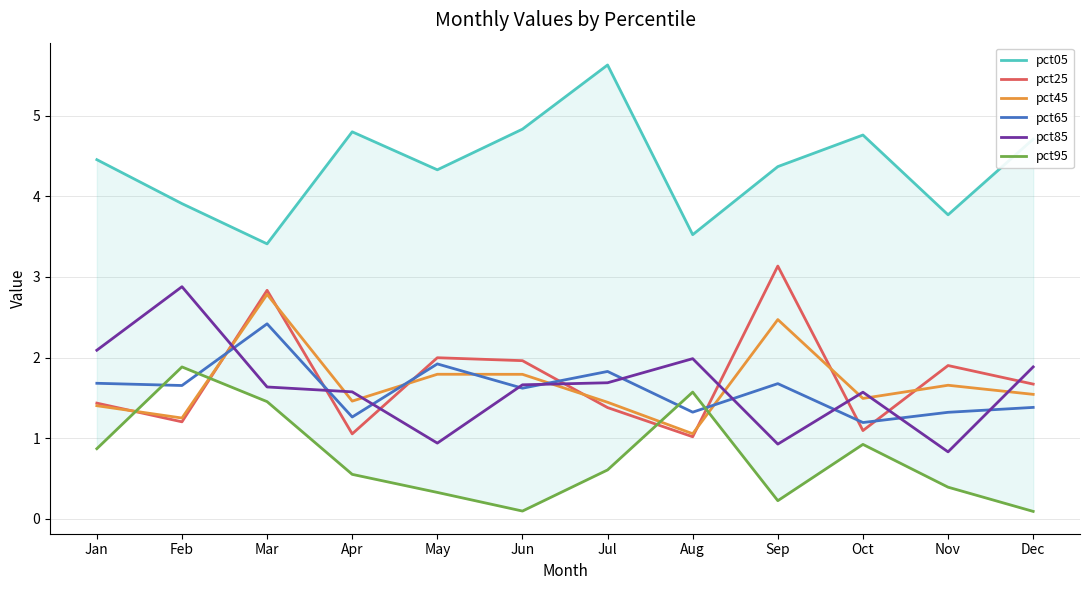

True or false: pct05 and pct85 cross at least once.

False